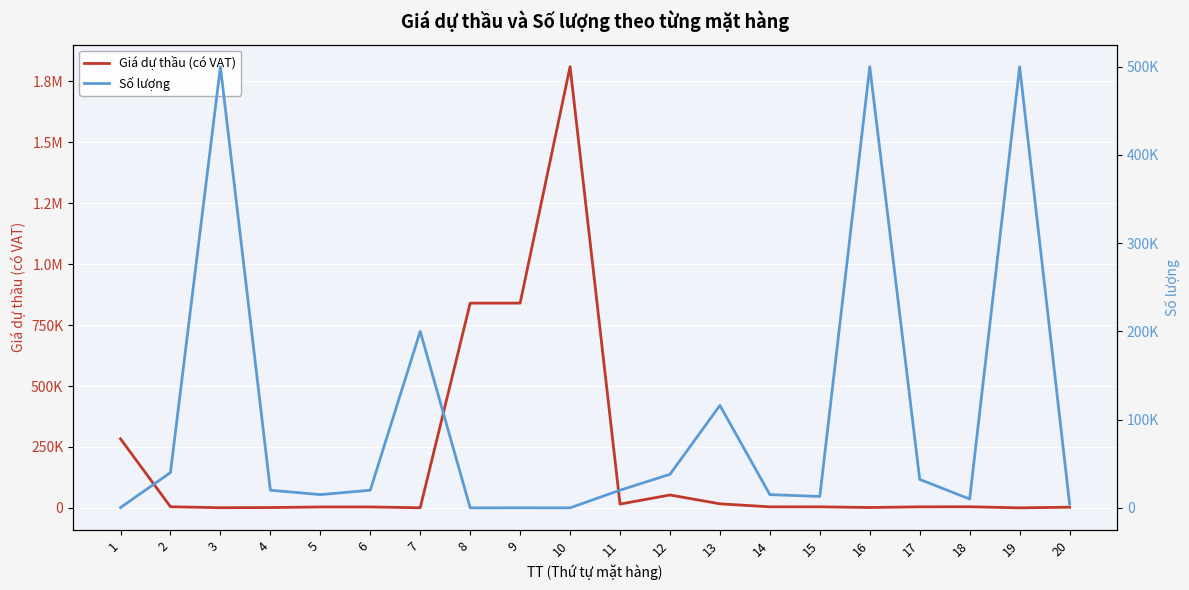

List the series in order of their overall mean, lowest first.

Số lượng, Giá dự thầu (có VAT)